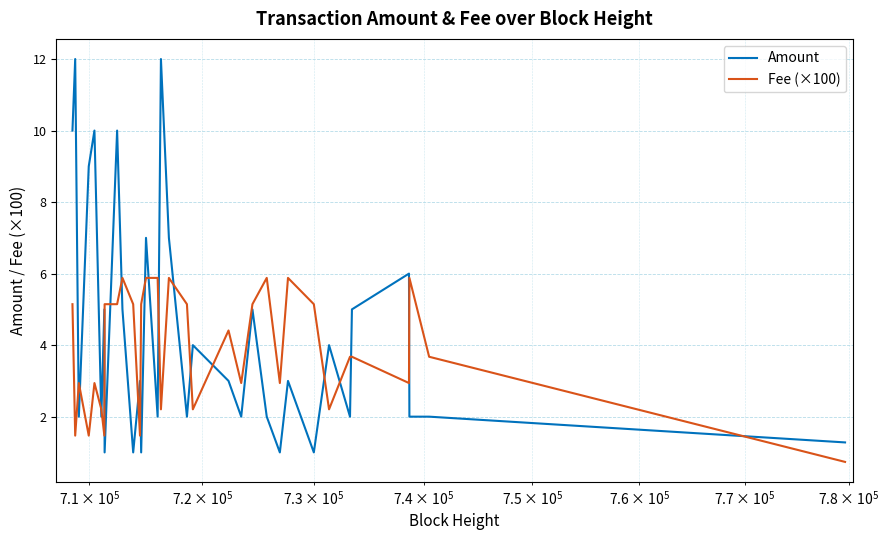

What is the smallest value displayed?

0.7